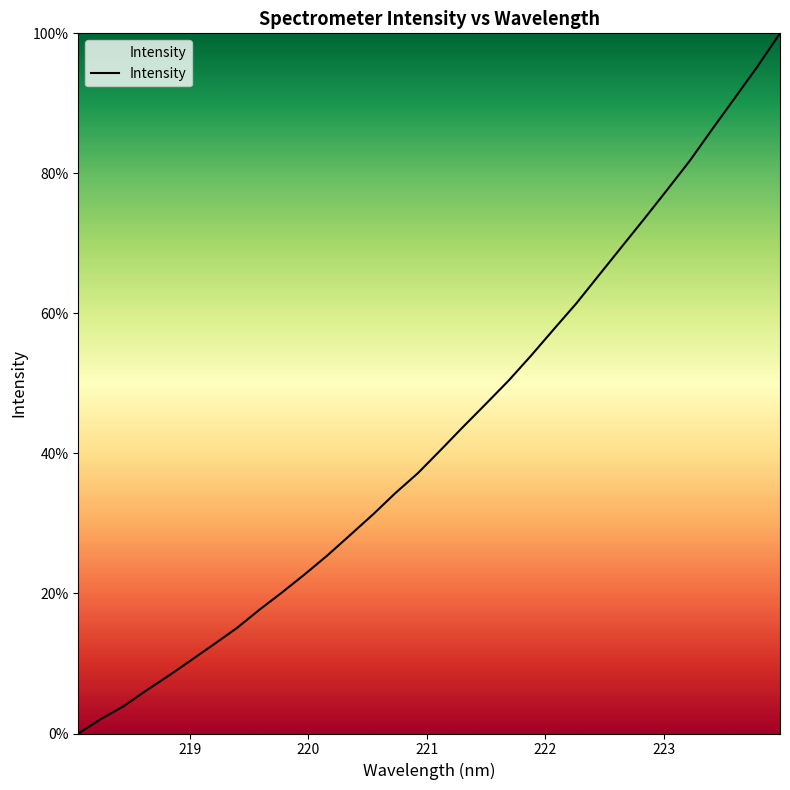

What is the greatest value displayed?

100.0